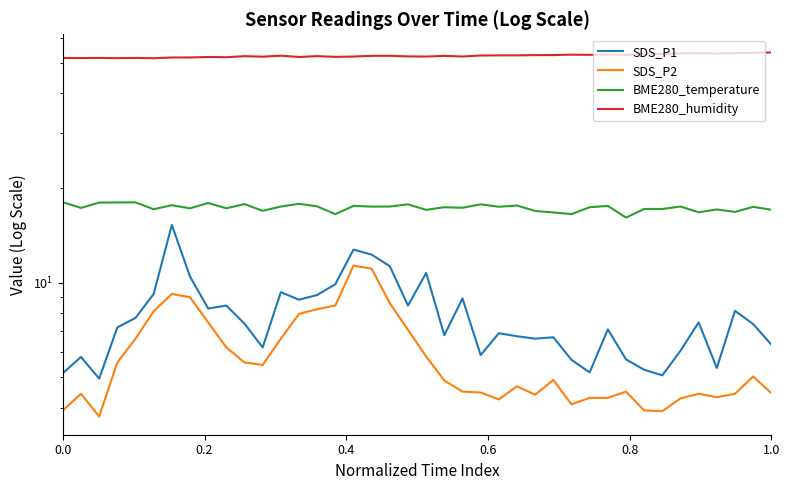

How many data points does each series have?

40